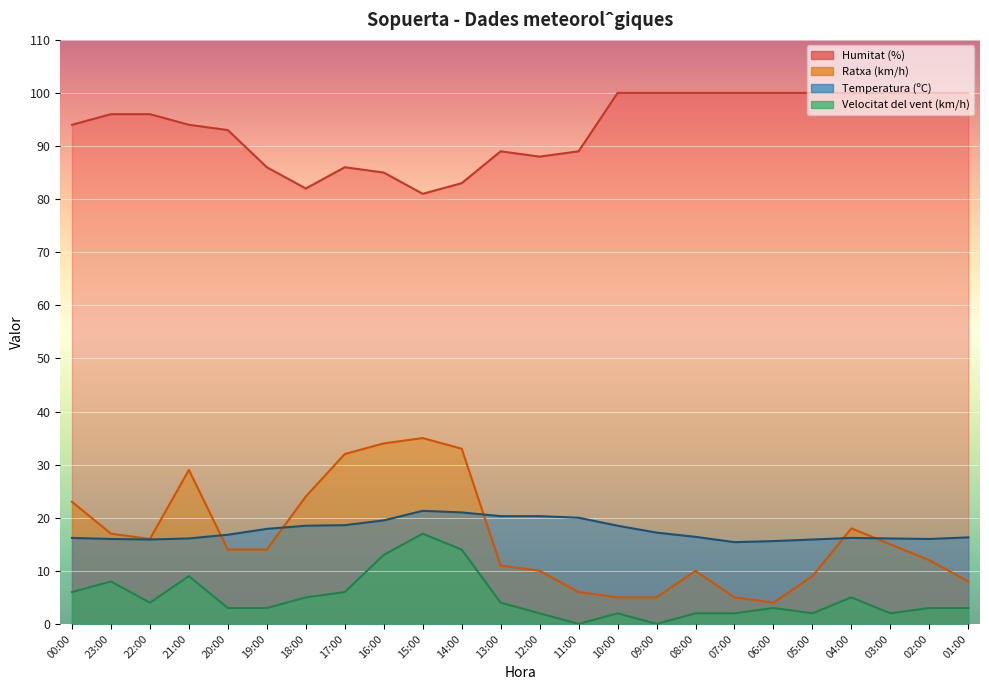

What is the label of the 11th point from the right?

11:00